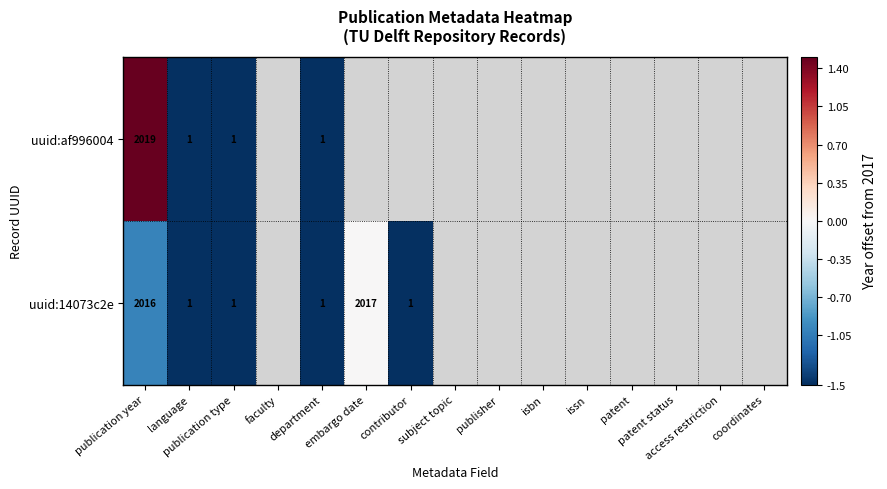

The uuid:af996004 series shows -1169.6 at department. True or false?

False